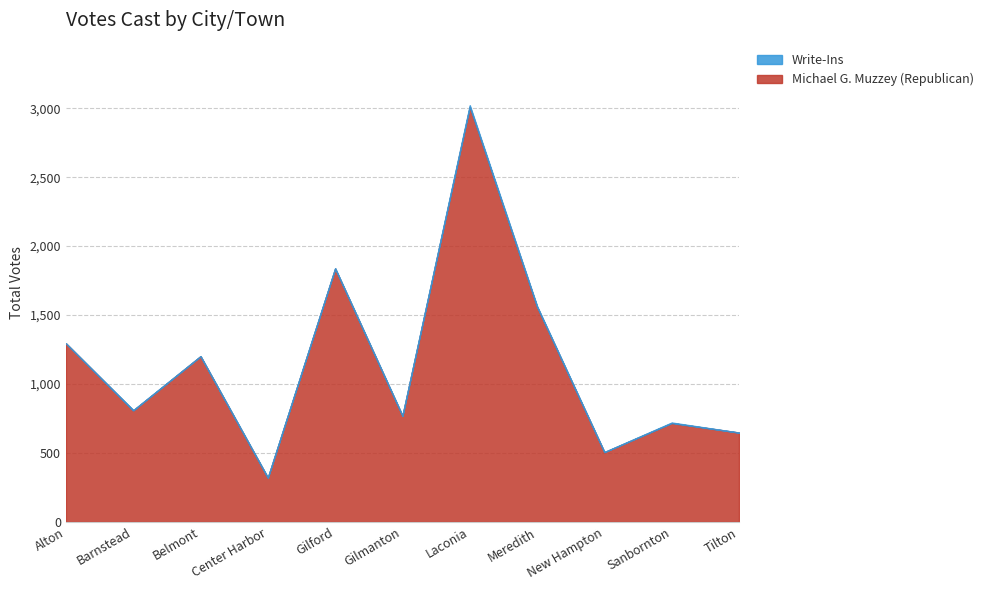

True or false: Michael G. Muzzey (Republican) and Write-Ins cross at least once.

False